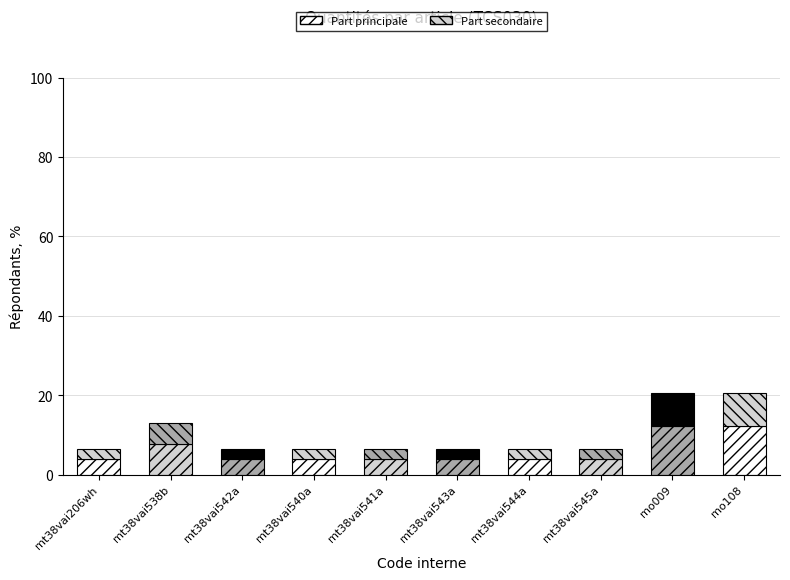

How many bars are there in total?

10